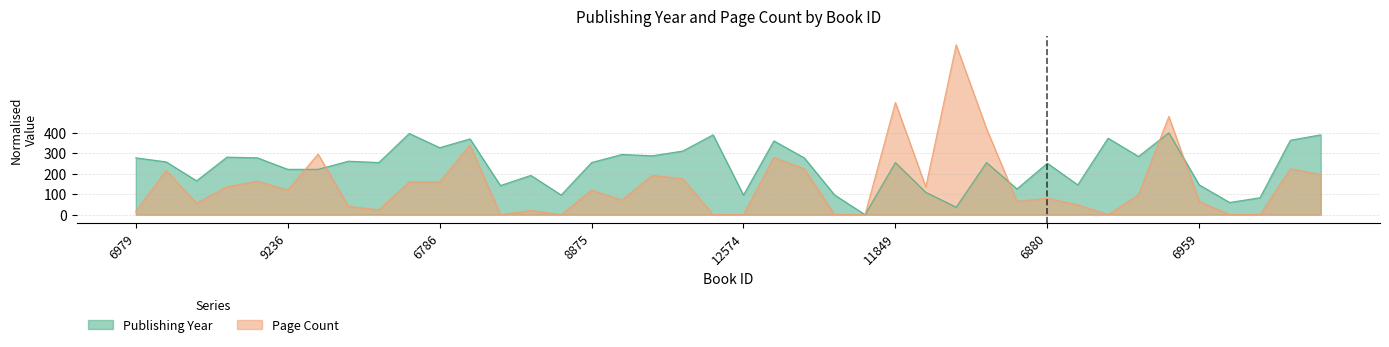

The publishingYear series shows 683.0 at 6150. True or false?

False